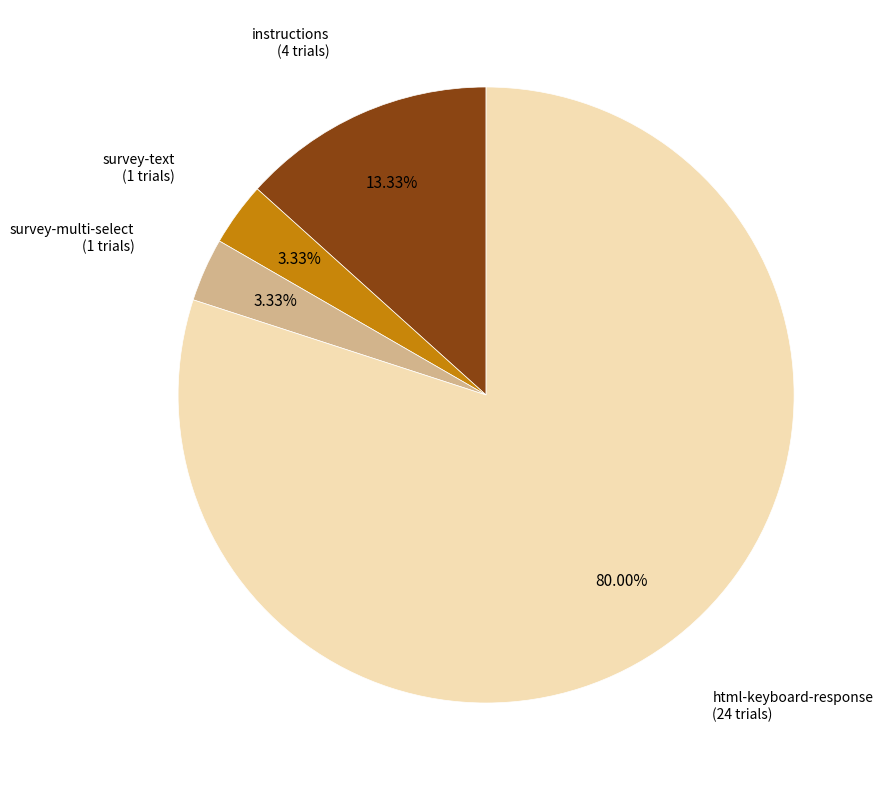

Is there any slice that represents more than half of the pie?

Yes